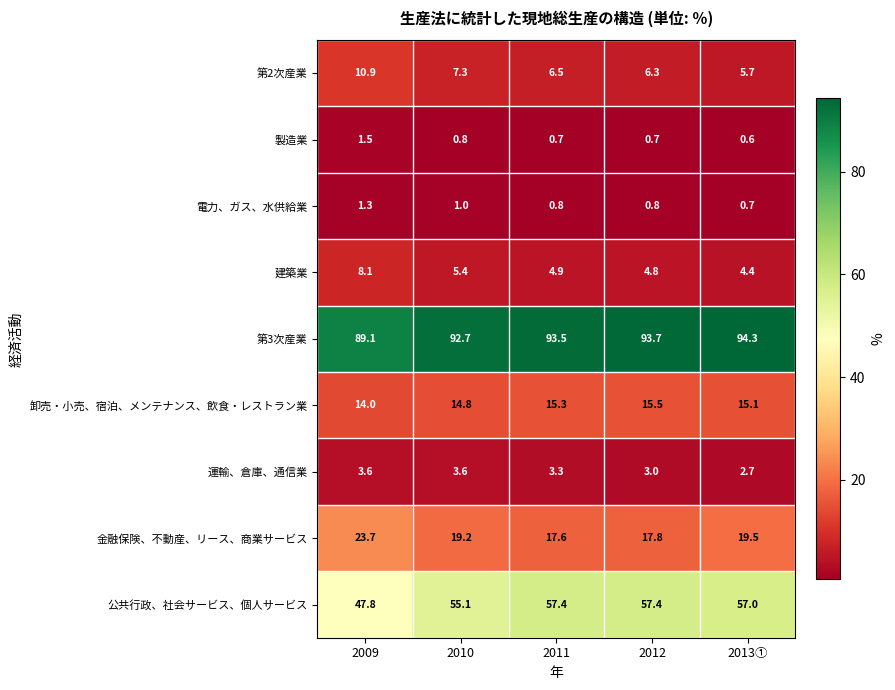

List the series in order of their peak value, lowest first.

電力、ガス、水供給業, 製造業, 運輸、倉庫、通信業, 建築業, 第2次産業, 卸売・小売、宿泊、メンテナンス、飲食・レストラン業, 金融保険、不動産、リース、商業サービス, 公共行政、社会サービス、個人サービス, 第3次産業